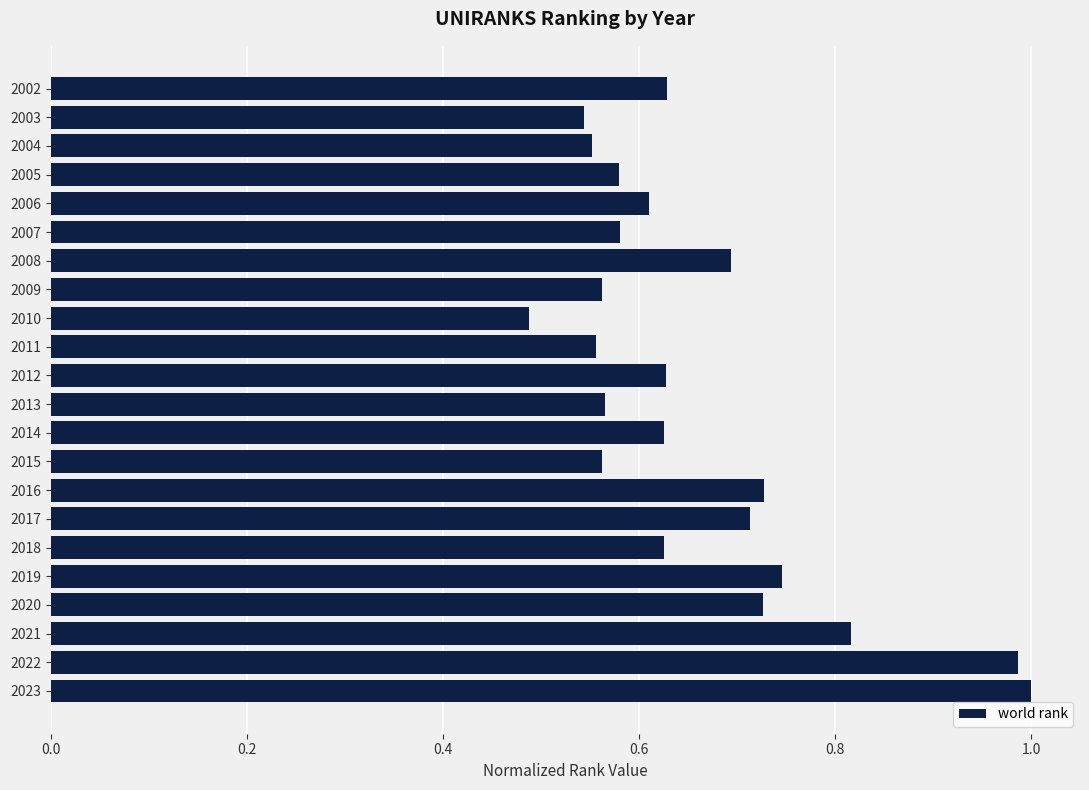

True or false: the data shows 0.6 at 2011.

True